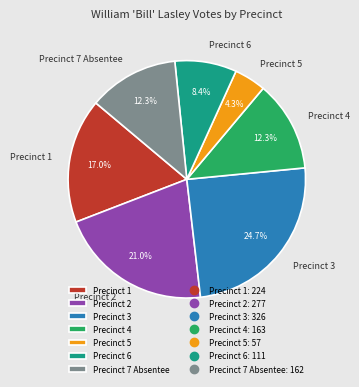

Does Precinct 4 account for over 50% of the chart?

No